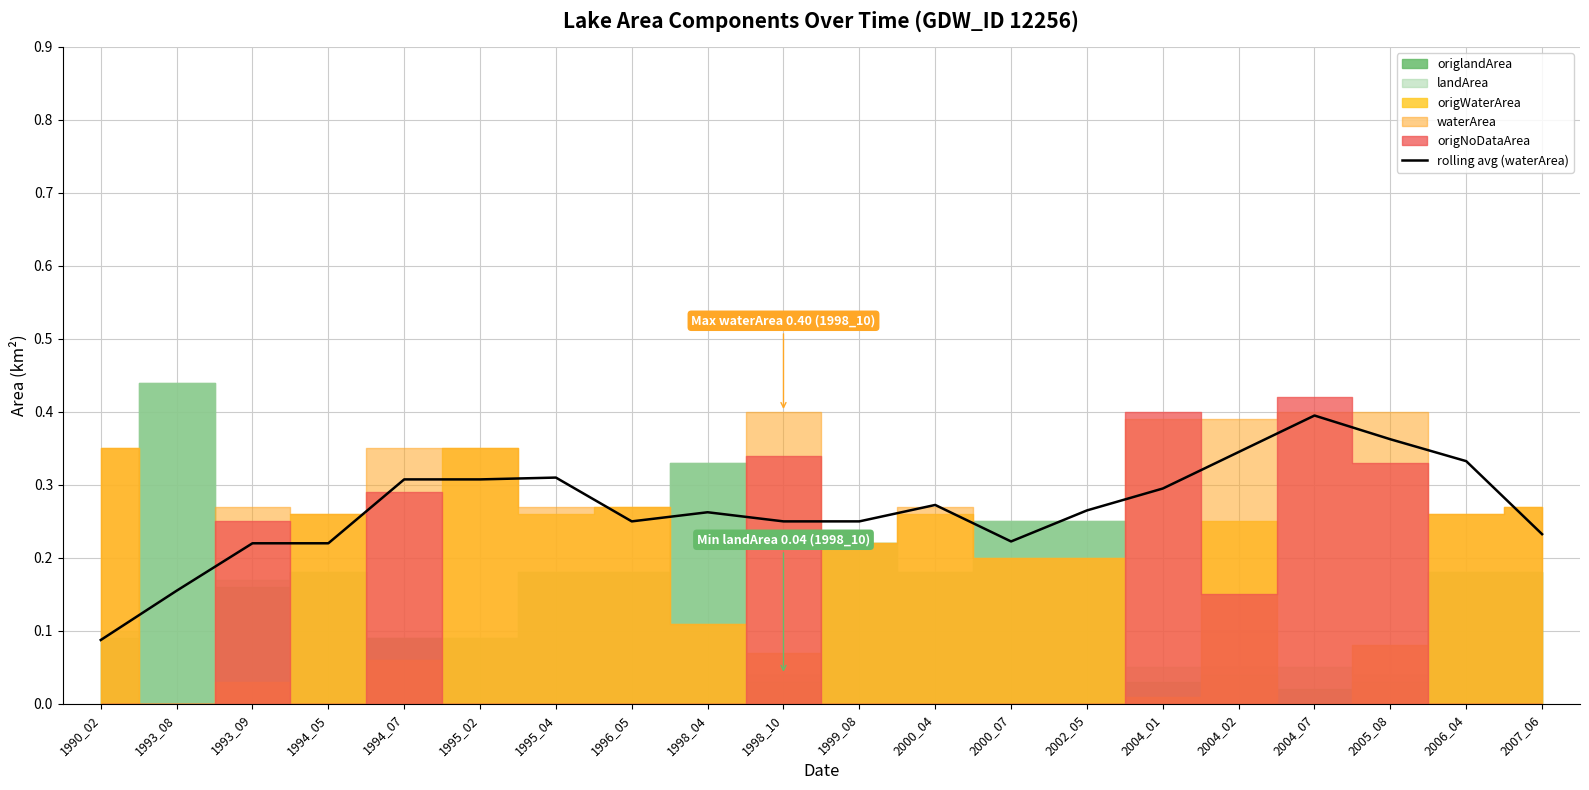

True or false: rolling avg (waterArea) has a value of 0.3 at 1993_08.

False